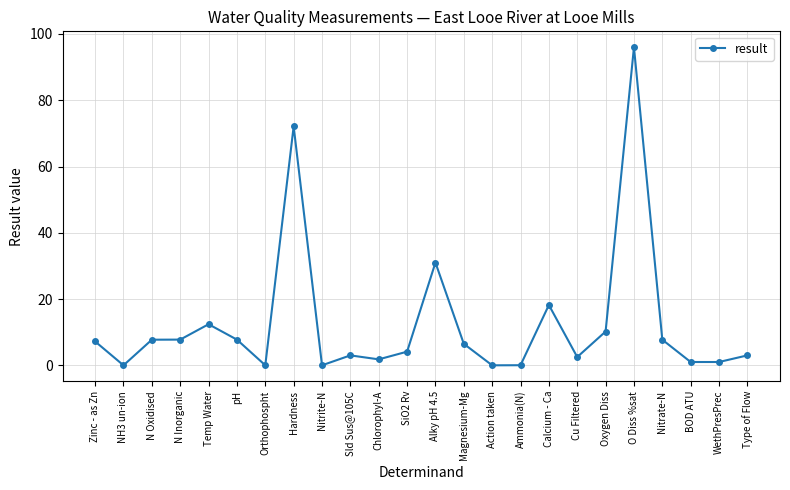

True or false: the data has more than 0 interior local peaks.

True